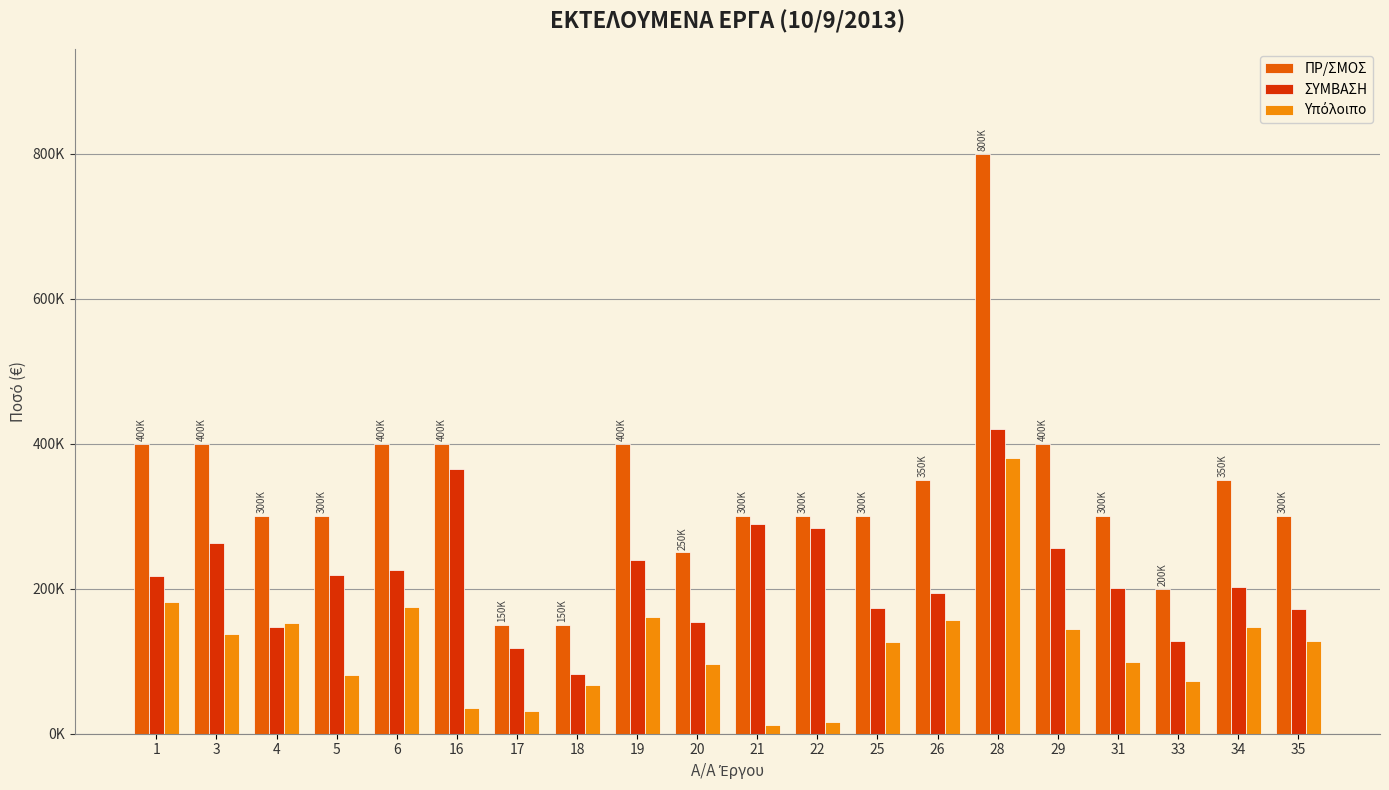

What is the difference between the ΣΥΜΒΑΣΗ values at 33 and 16?

236892.0